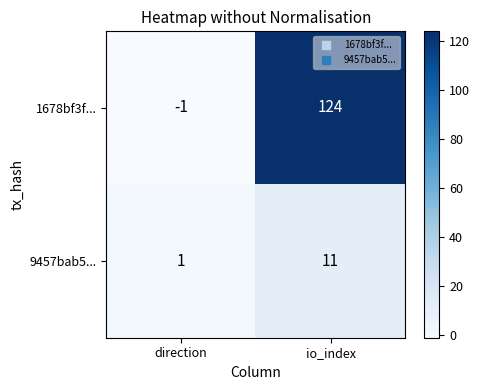

What is the sum of all 1678bf3f... values?

123